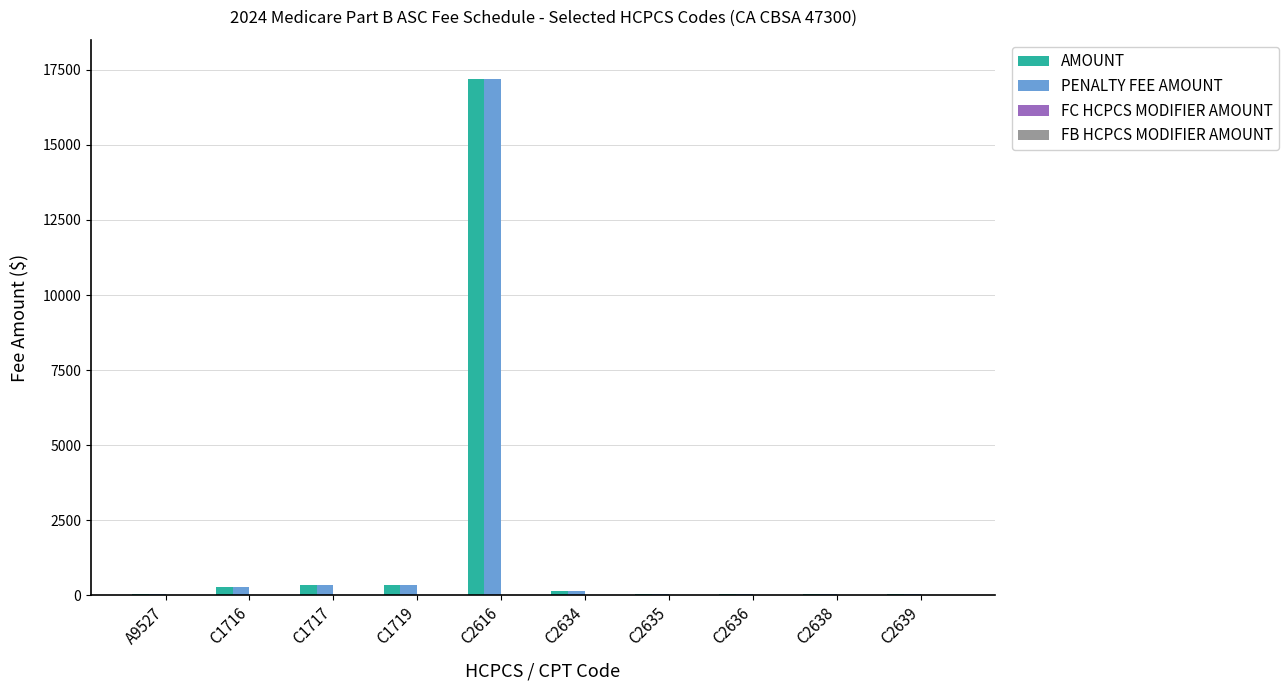

True or false: PENALTY FEE AMOUNT has a value of 150.8 at C2634.

True